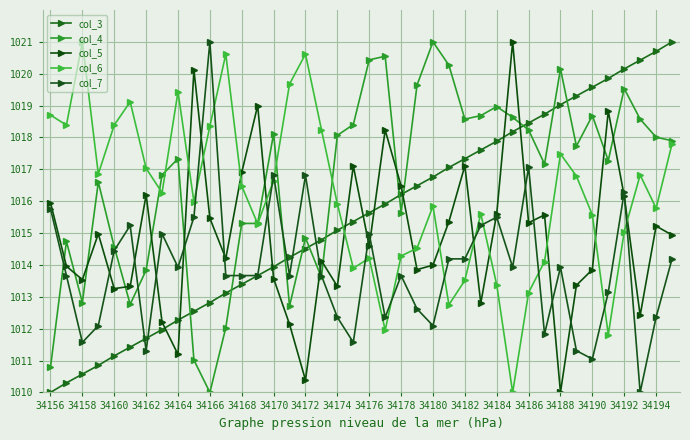

How many categories are shown in the chart?

40